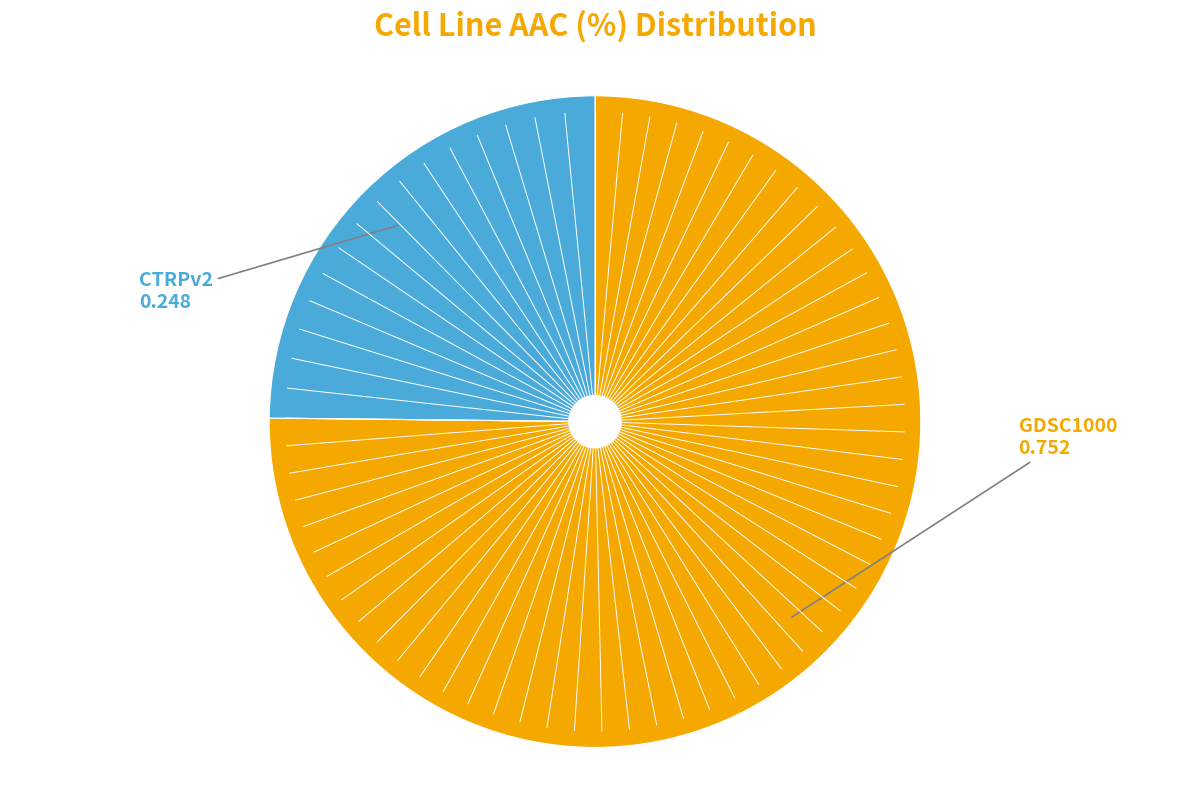

Does any single category account for the majority?

Yes